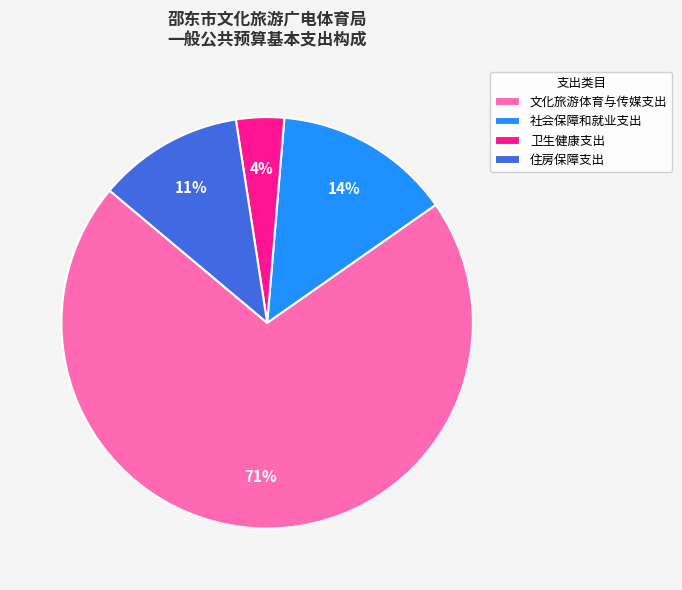

Which category accounts for the majority?

文化旅游体育与传媒支出